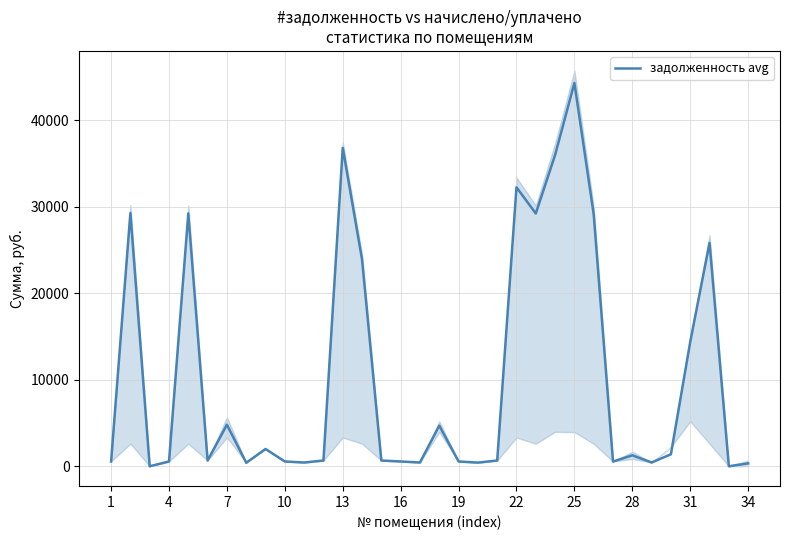

How many interior local valleys (lower than both neighbors) does the data have?

10